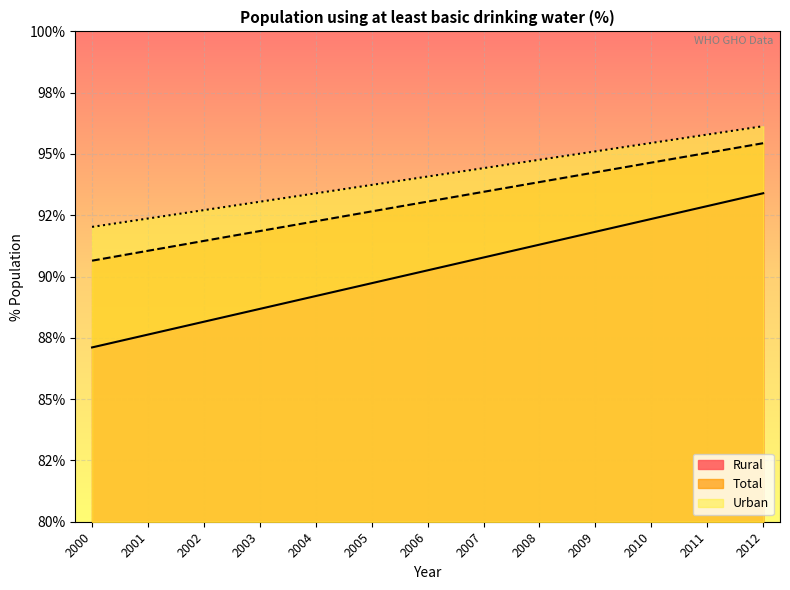

Rank the series by their average value, from highest to lowest.

Urban, Total, Rural